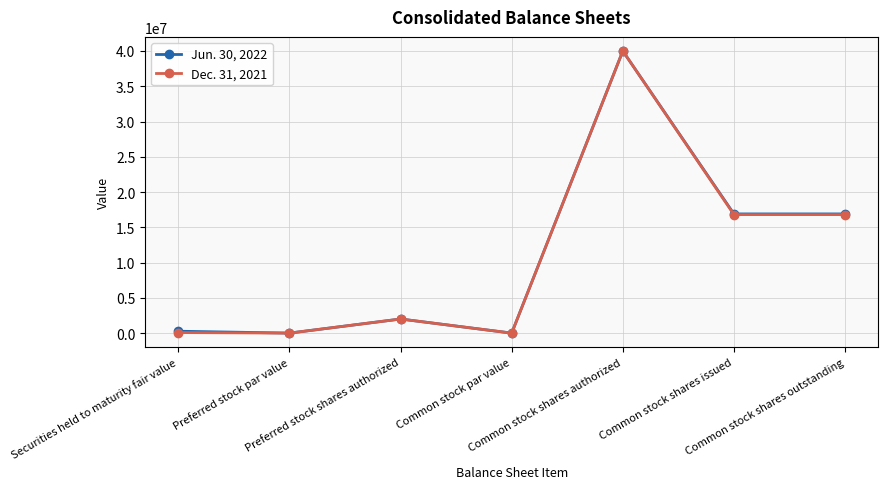

What position from the right is Common stock shares authorized?

3